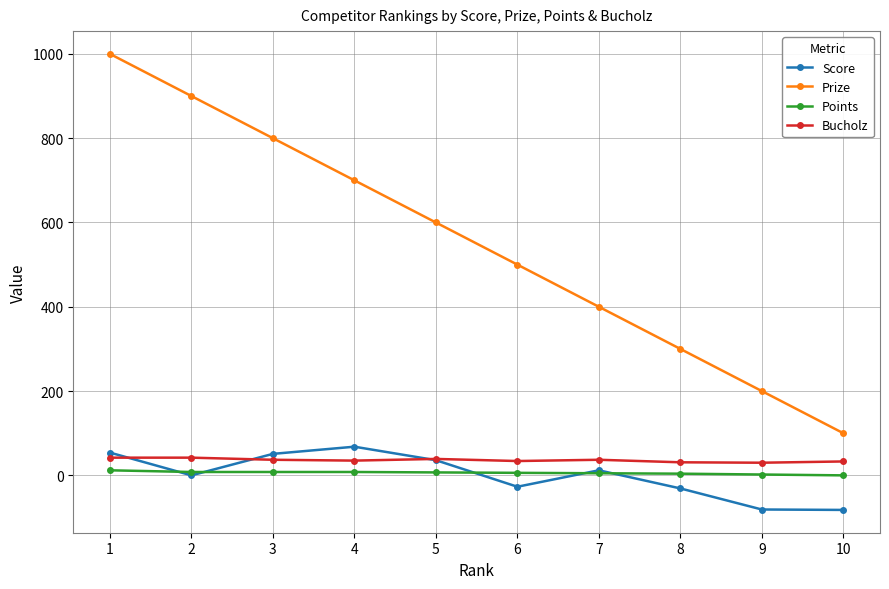

Which series ends up on top after the final intersection of Score and Points?

Points